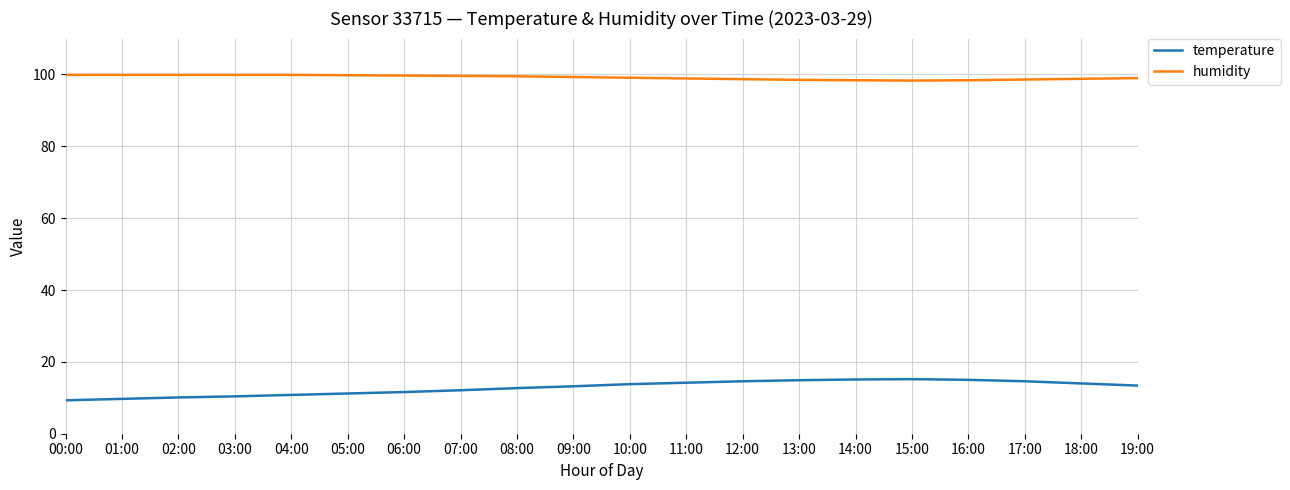

What is the average value of the humidity series?

99.2